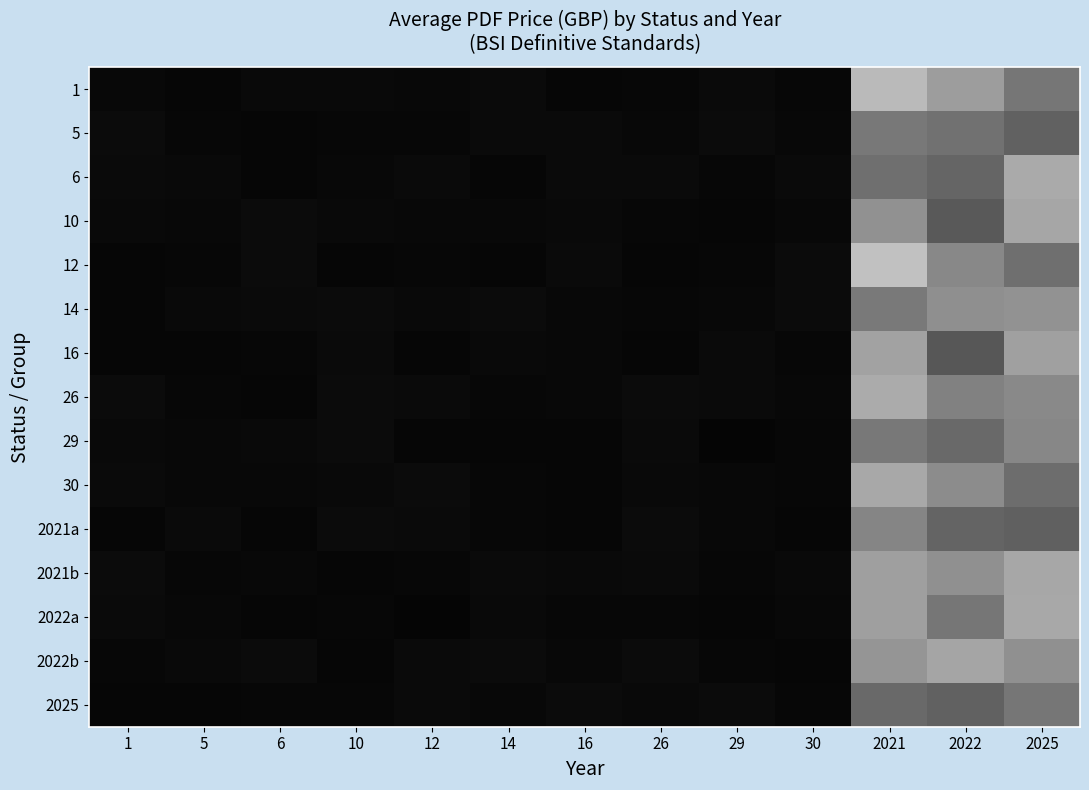

Which category has the lowest value across all series?

12